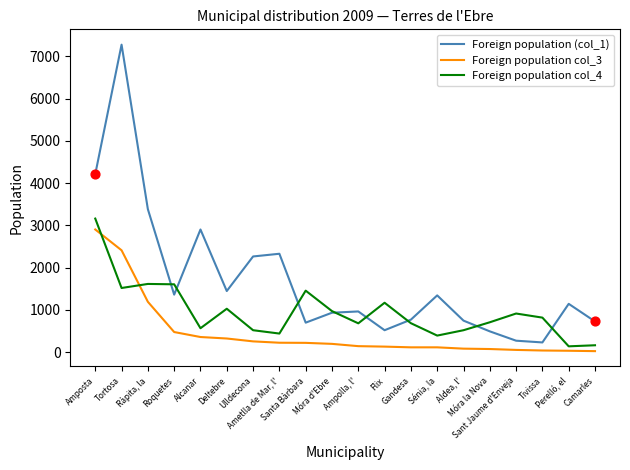

Is the value of Foreign population col_4 at Gandesa greater than the value of Foreign population (col_1) at Móra la Nova?

Yes